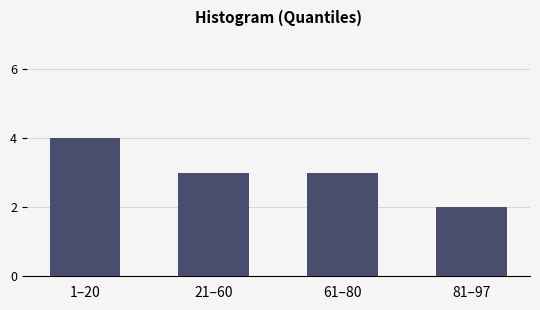

Reading left to right, what are all the values shown in this chart?

4	3	3	2